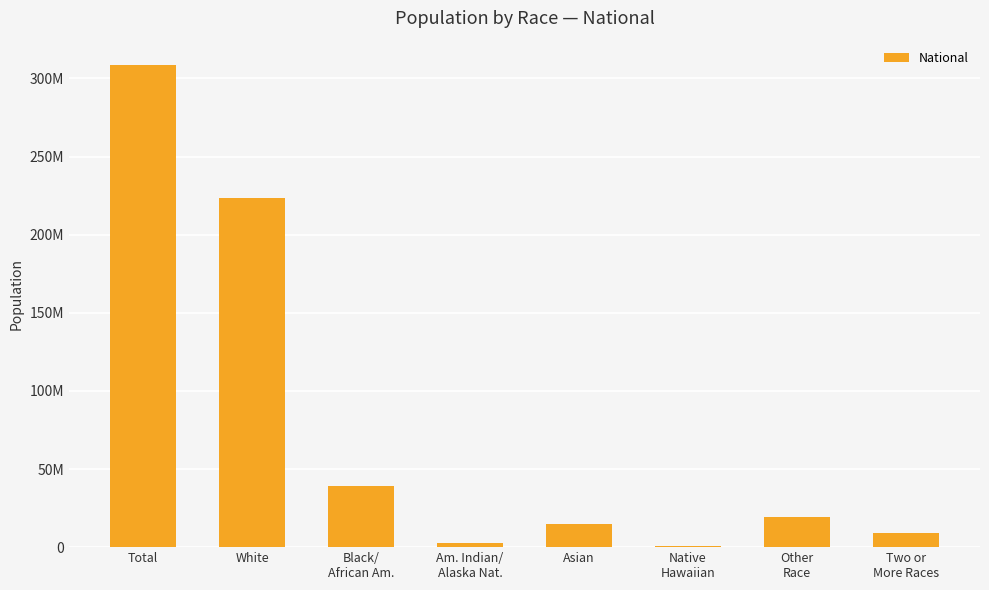

List the labels in order of value, largest first.

Total, White, Black/
African Am., Other
Race, Asian, Two or
More Races, Am. Indian/
Alaska Nat., Native
Hawaiian